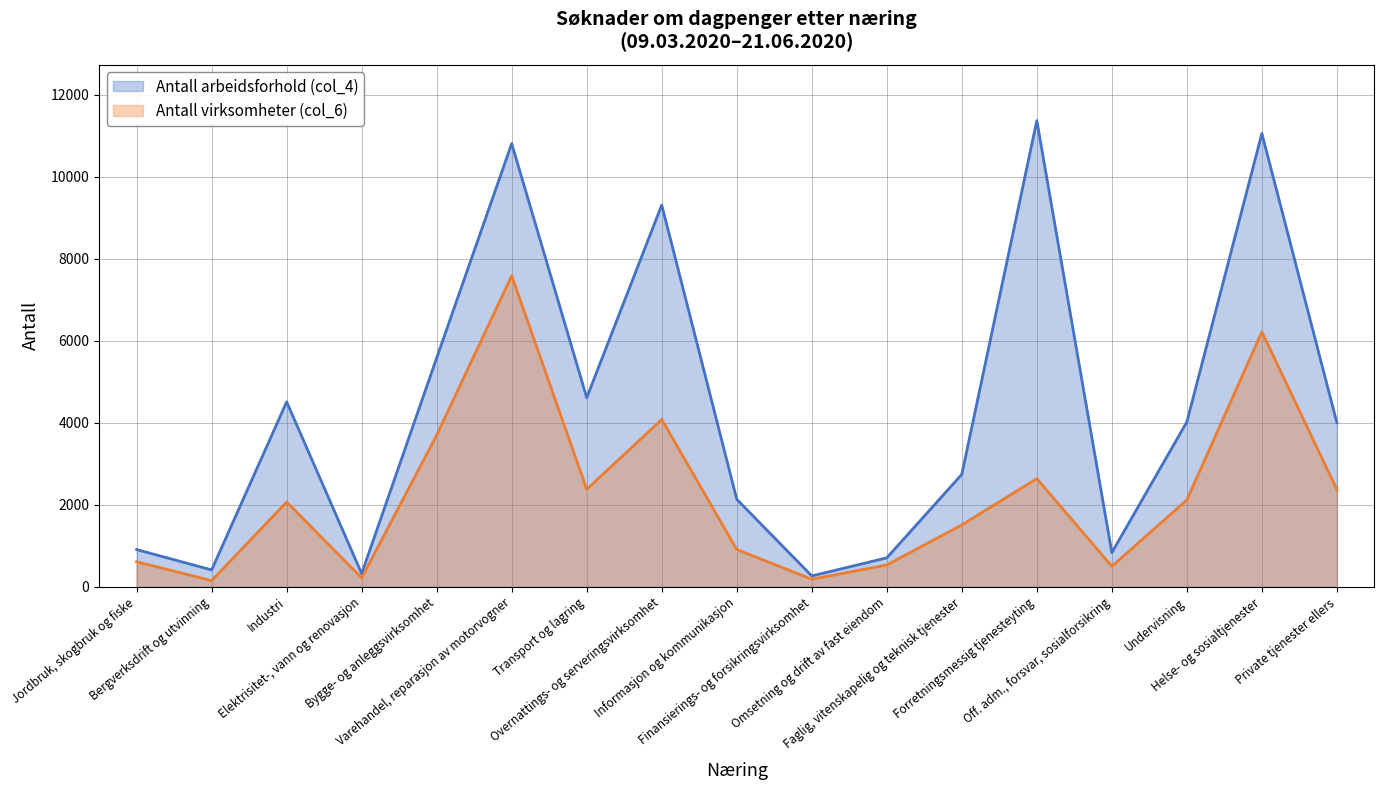

Reading left to right, transcribe all the data shown in this chart.

Antall arbeidsforhold (col_4): Jordbruk, skogbruk og fiske=911	Bergverksdrift og utvinning=414	Industri=4514	Elektrisitet-, vann og renovasjon=325	Bygge- og anleggsvirksomhet=5588	Varehandel, reparasjon av motorvogner=10814	Transport og lagring=4616	Overnattings- og serveringsvirksomhet=9316	Informasjon og kommunikasjon=2137	Finansierings- og forsikringsvirksomhet=268	Omsetning og drift av fast eiendom=709	Faglig, vitenskapelig og teknisk tjenester=2746	Forretningsmessig tjenesteyting=11374	Off. adm., forsvar, sosialforsikring=836	Undervisning=4026	Helse- og sosialtjenester=11061	Private tjenester ellers=4003
Antall virksomheter (col_6): Jordbruk, skogbruk og fiske=614	Bergverksdrift og utvinning=153	Industri=2070	Elektrisitet-, vann og renovasjon=220	Bygge- og anleggsvirksomhet=3702	Varehandel, reparasjon av motorvogner=7590	Transport og lagring=2380	Overnattings- og serveringsvirksomhet=4084	Informasjon og kommunikasjon=912	Finansierings- og forsikringsvirksomhet=188	Omsetning og drift av fast eiendom=535	Faglig, vitenskapelig og teknisk tjenester=1512	Forretningsmessig tjenesteyting=2642	Off. adm., forsvar, sosialforsikring=502	Undervisning=2121	Helse- og sosialtjenester=6222	Private tjenester ellers=2374